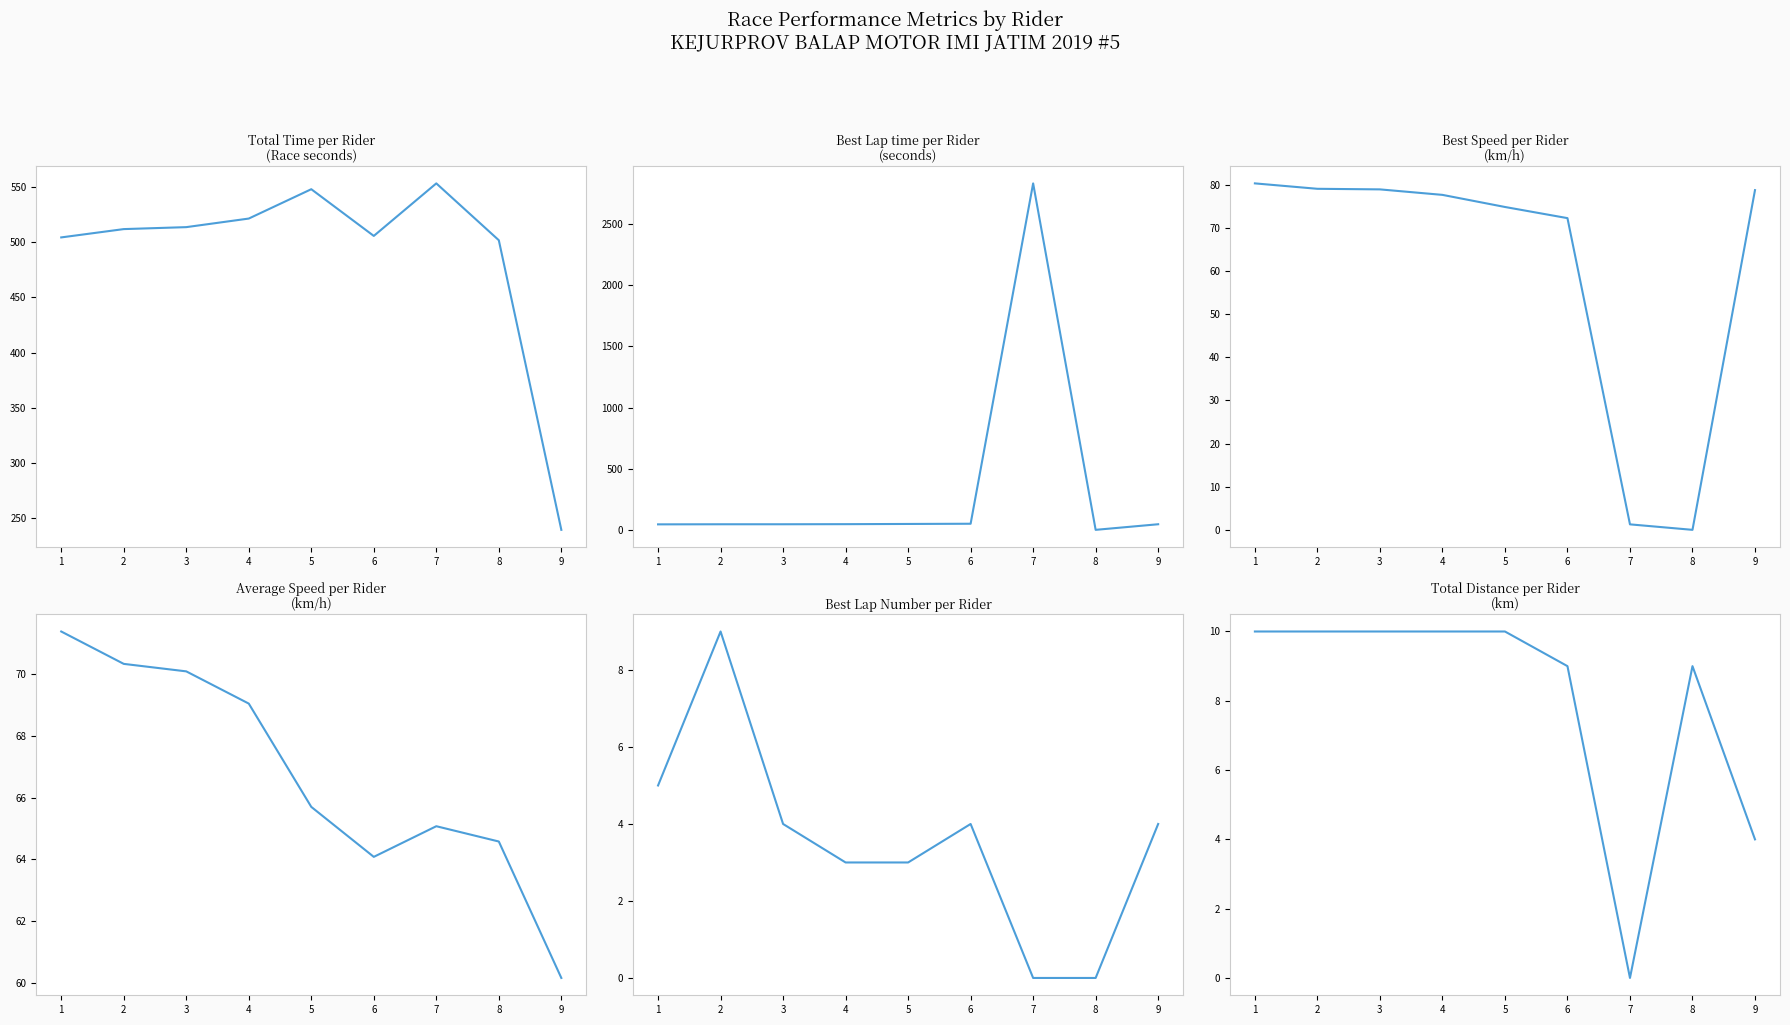

Is the value of Best Lap at 9 greater than the value of Total Time at 3?

No